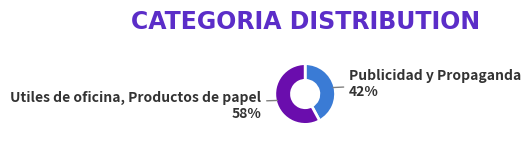

Is the sum of Utiles de oficina, Productos de papel and Publicidad y Propaganda greater than half?

Yes